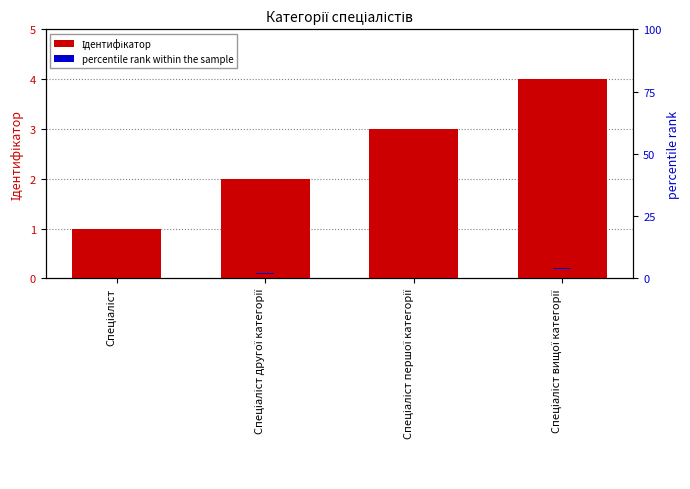

At Спеціаліст другої категорії, list the series in order from smallest to largest.

percentile rank, Ідентифікатор